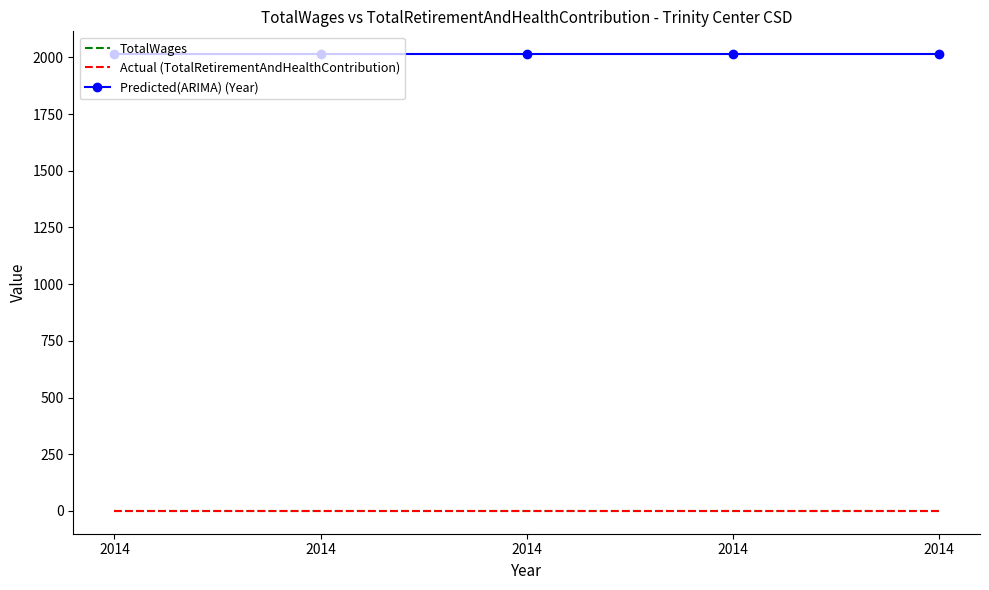

True or false: TotalWages has more than 2 points higher than both neighbors.

False